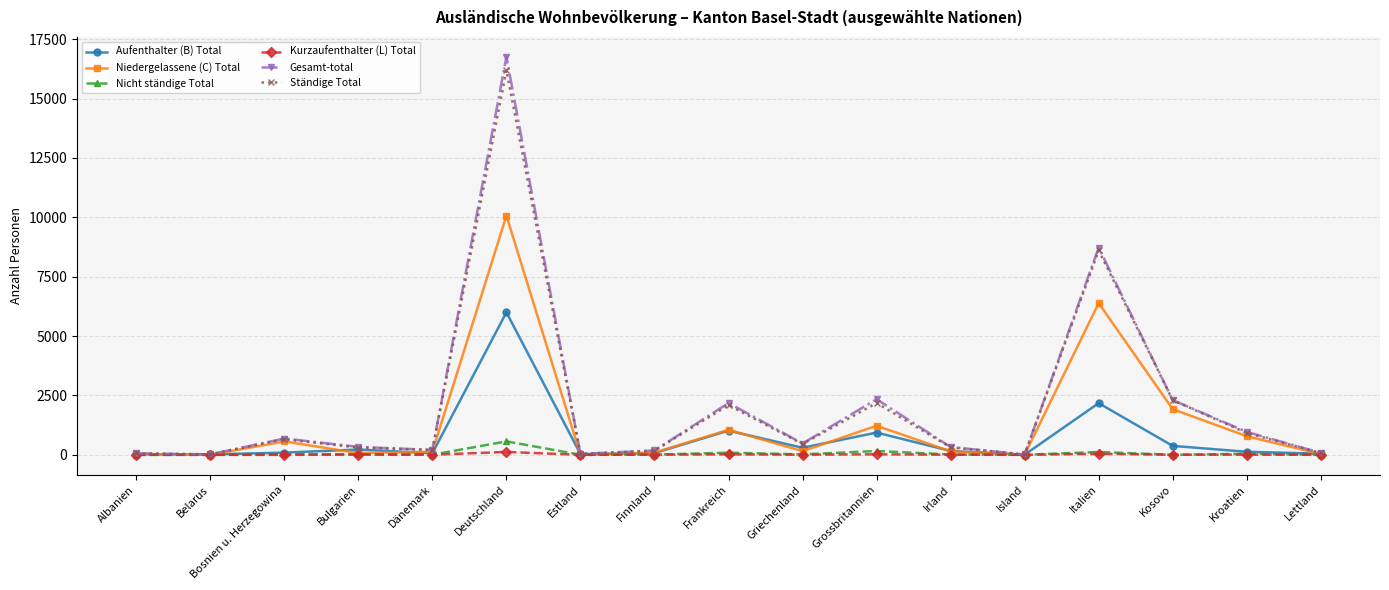

What is the total value across all series at Grossbritannien?

6865